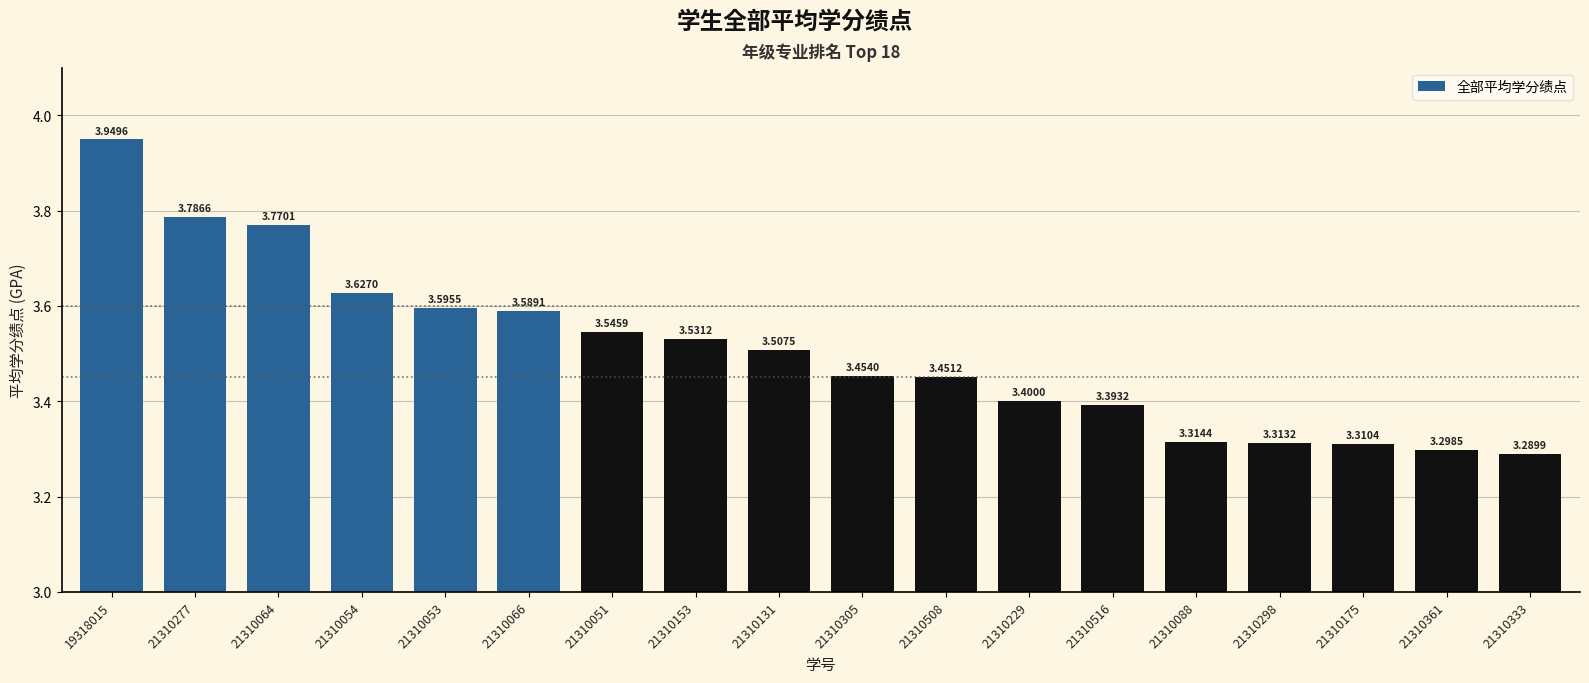

What is the difference between the second highest and minimum values?

0.5